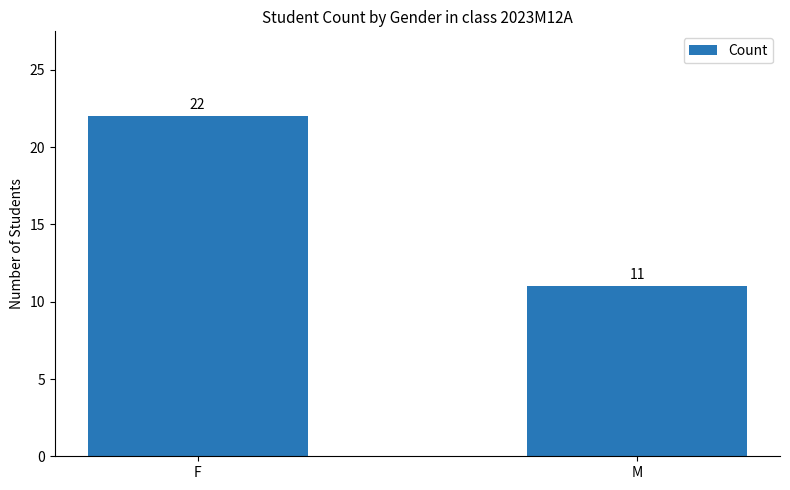

Where is the data nearest to the value 16?

M